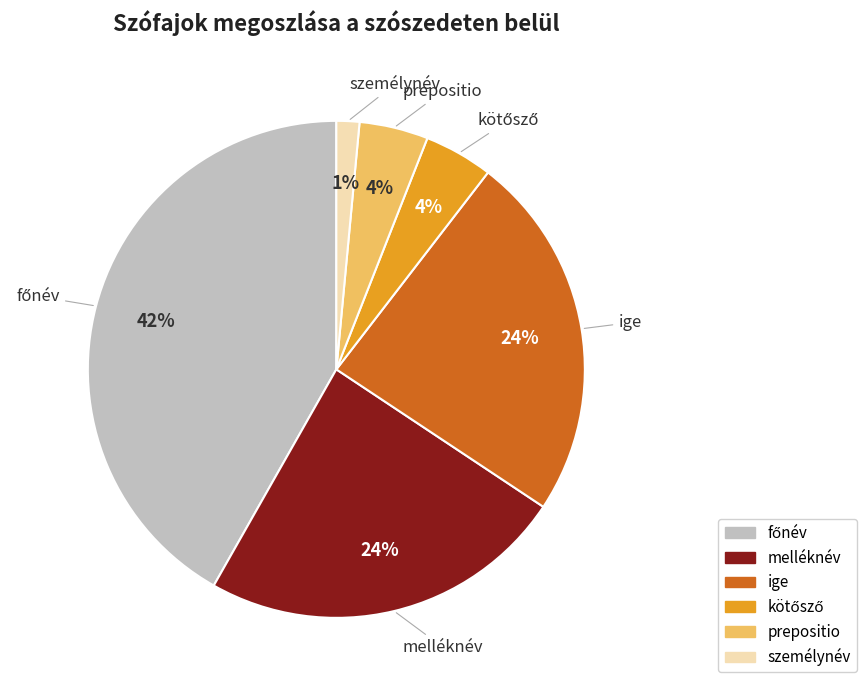

Is it true that prepositio is 4% of the pie?

True